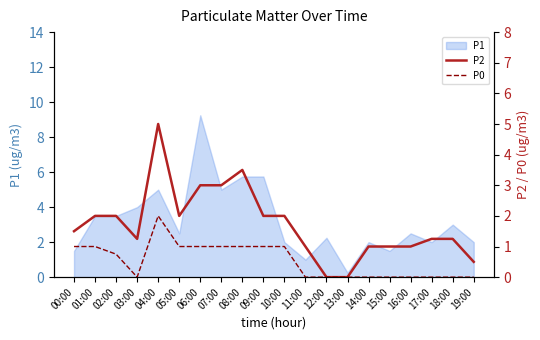

True or false: P0 has a value of 0.0 at 14:00.

True